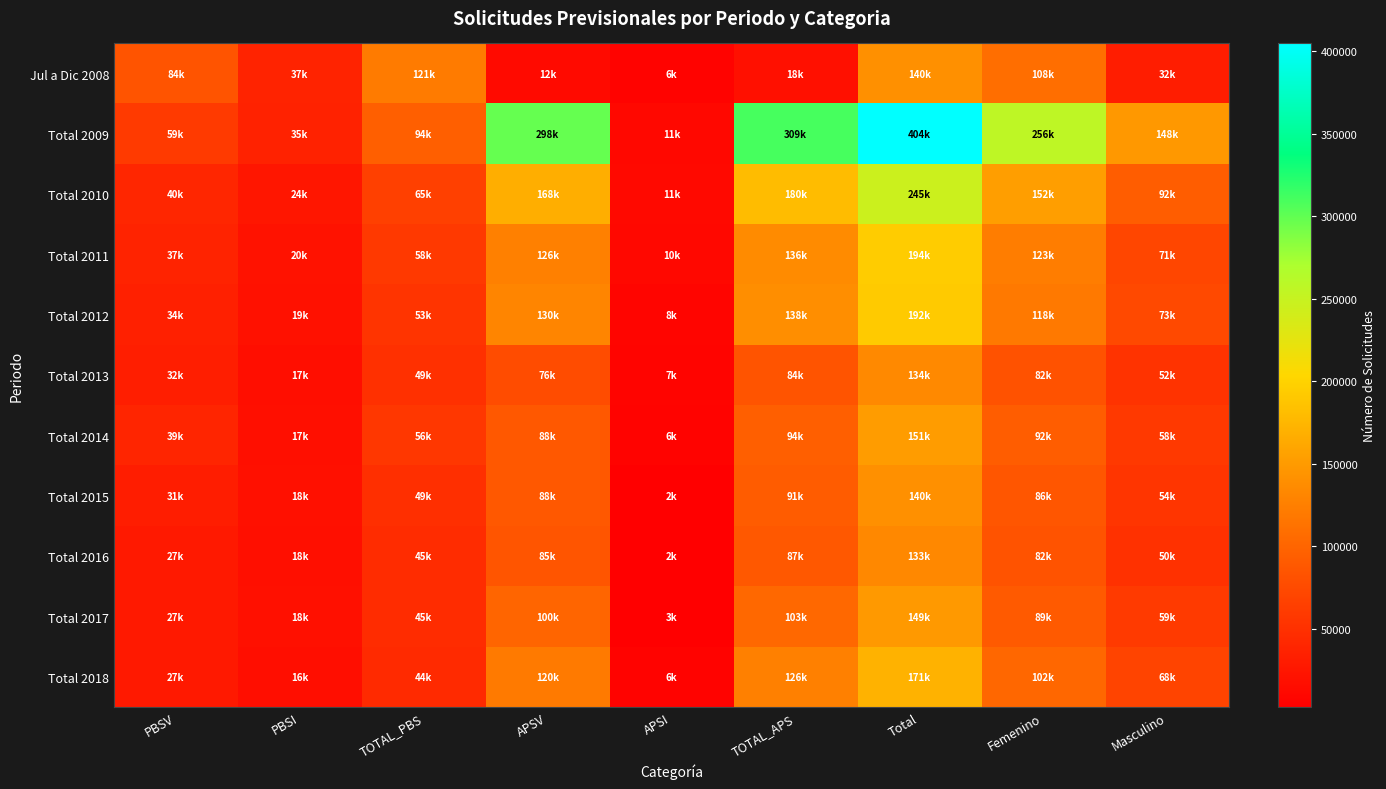

Between TOTAL_PBS and Total, which series saw the biggest shift?

Total 2009